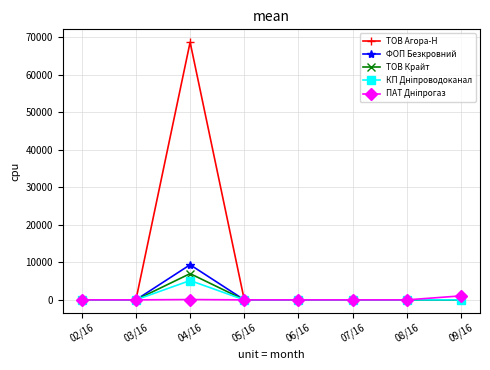

At which category does the chart reach its peak across all series?

04/16